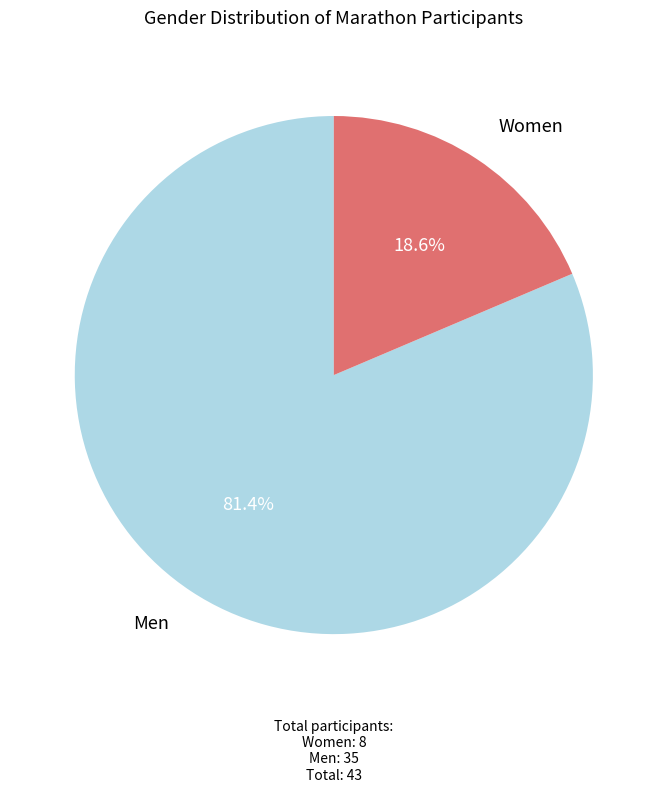

Is there any slice that represents more than half of the pie?

Yes